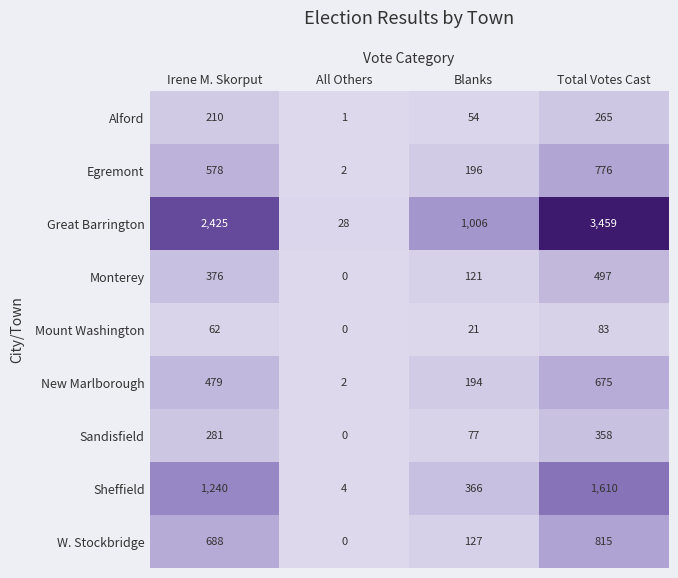

At which label is Monterey closest to 248?

Blanks